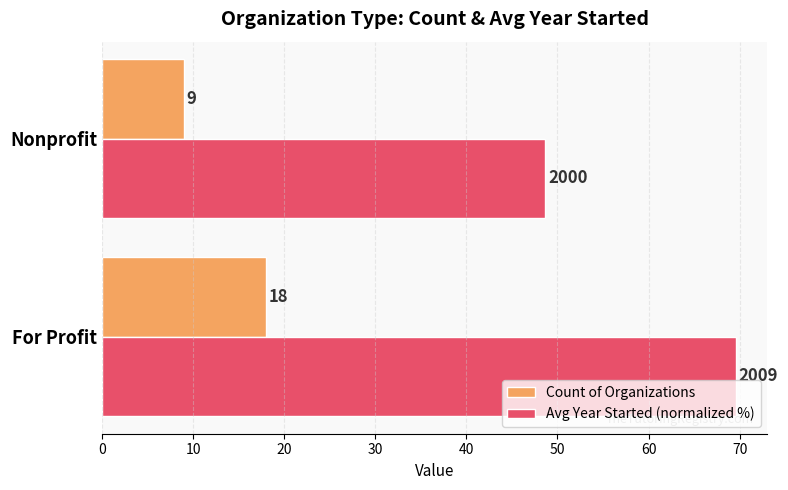

Between For Profit and Nonprofit, which series saw the biggest shift?

Avg Year Started (normalized %)